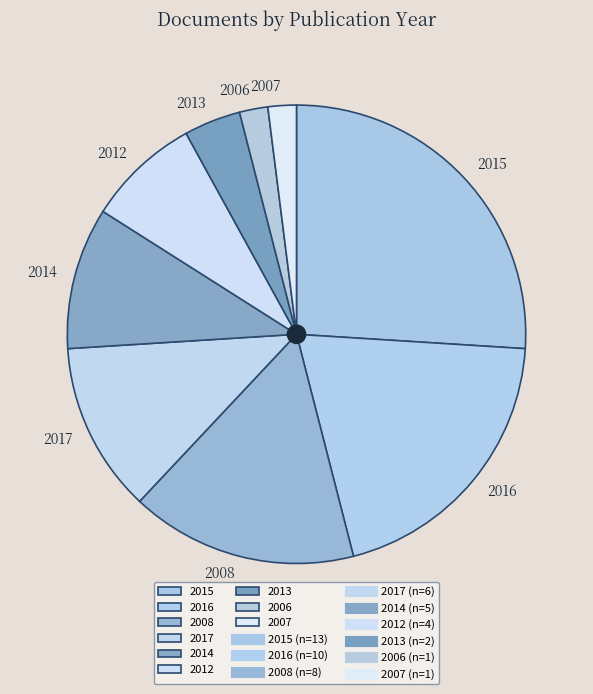

What is the largest slice in the pie chart?

2015